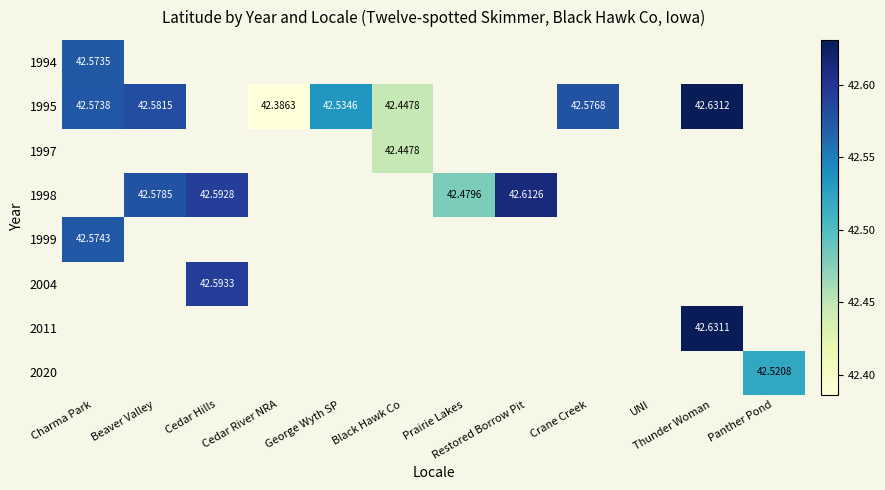

What is the greatest value displayed?

42.6